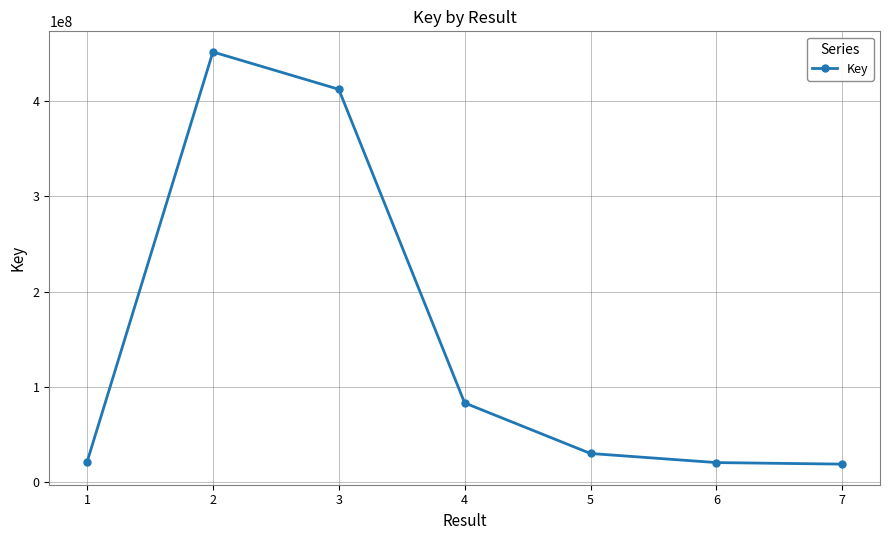

At which category does the data reach its first local peak?

2